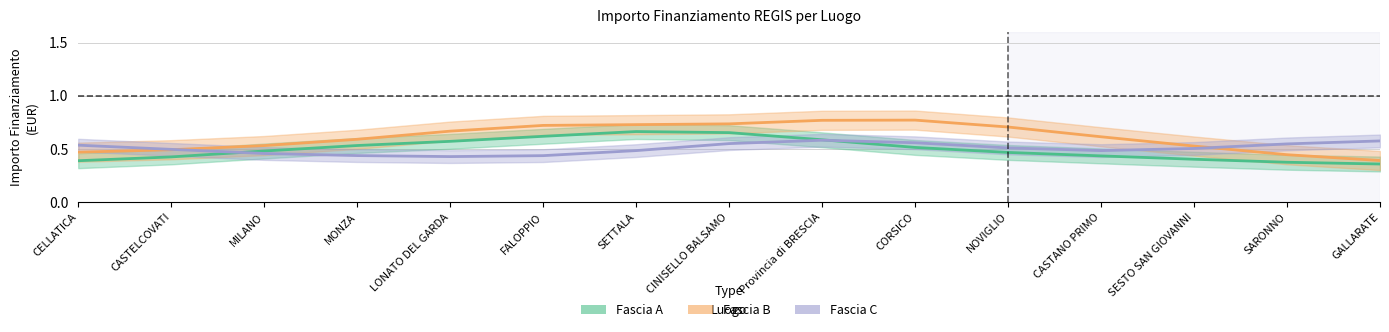

Reading left to right, list all the values displayed in this chart.

Fascia A: CELLATICA=0.4	CASTELCOVATI=0.4	MILANO=0.5	MONZA=0.5	LONATO DEL GARDA=0.6	FALOPPIO=0.6	SETTALA=0.7	CINISELLO BALSAMO=0.7	Provincia di BRESCIA=0.6	CORSICO=0.5	NOVIGLIO=0.5	CASTANO PRIMO=0.4	SESTO SAN GIOVANNI=0.4	SARONNO=0.4	GALLARATE=0.4
Fascia B: CELLATICA=0.5	CASTELCOVATI=0.5	MILANO=0.5	MONZA=0.6	LONATO DEL GARDA=0.7	FALOPPIO=0.7	SETTALA=0.7	CINISELLO BALSAMO=0.7	Provincia di BRESCIA=0.8	CORSICO=0.8	NOVIGLIO=0.7	CASTANO PRIMO=0.6	SESTO SAN GIOVANNI=0.5	SARONNO=0.4	GALLARATE=0.4
Fascia C: CELLATICA=0.5	CASTELCOVATI=0.5	MILANO=0.5	MONZA=0.4	LONATO DEL GARDA=0.4	FALOPPIO=0.4	SETTALA=0.5	CINISELLO BALSAMO=0.6	Provincia di BRESCIA=0.6	CORSICO=0.6	NOVIGLIO=0.5	CASTANO PRIMO=0.5	SESTO SAN GIOVANNI=0.5	SARONNO=0.5	GALLARATE=0.6